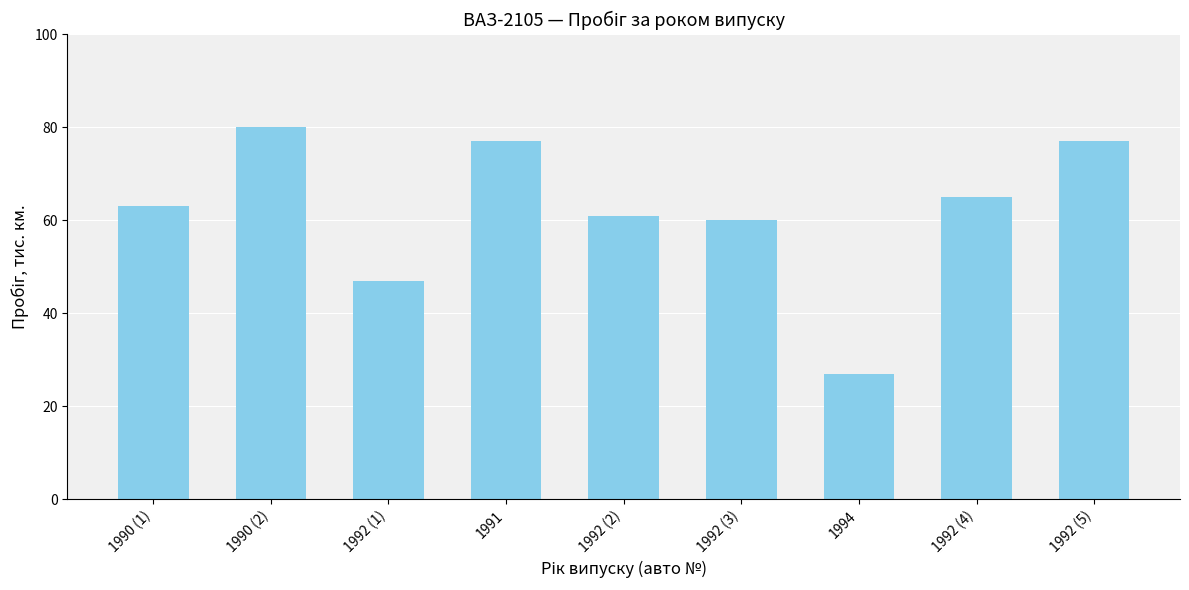

What is the minimum value shown in the chart?

27